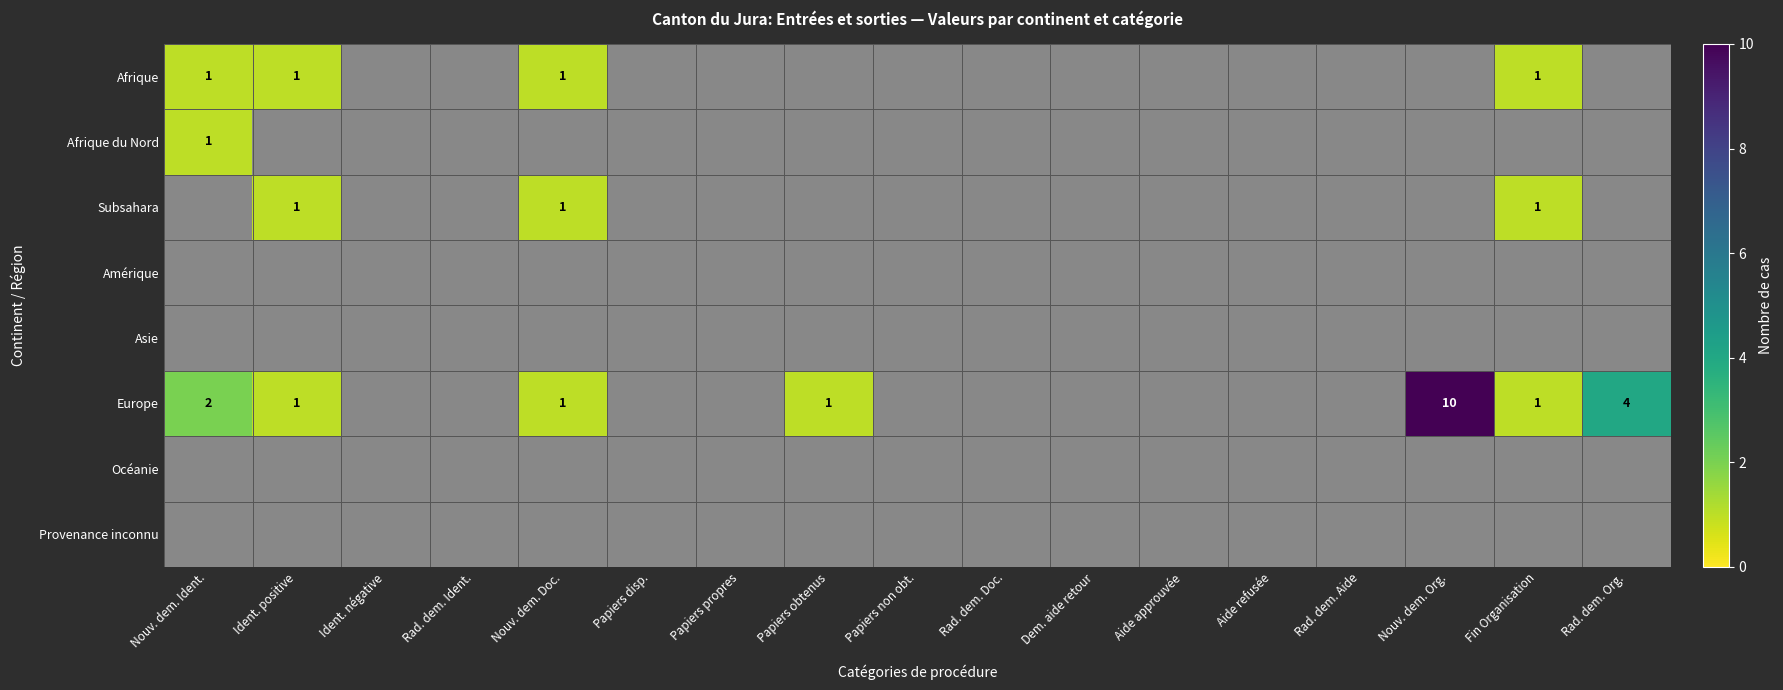

Count the number of categories in the chart.

17